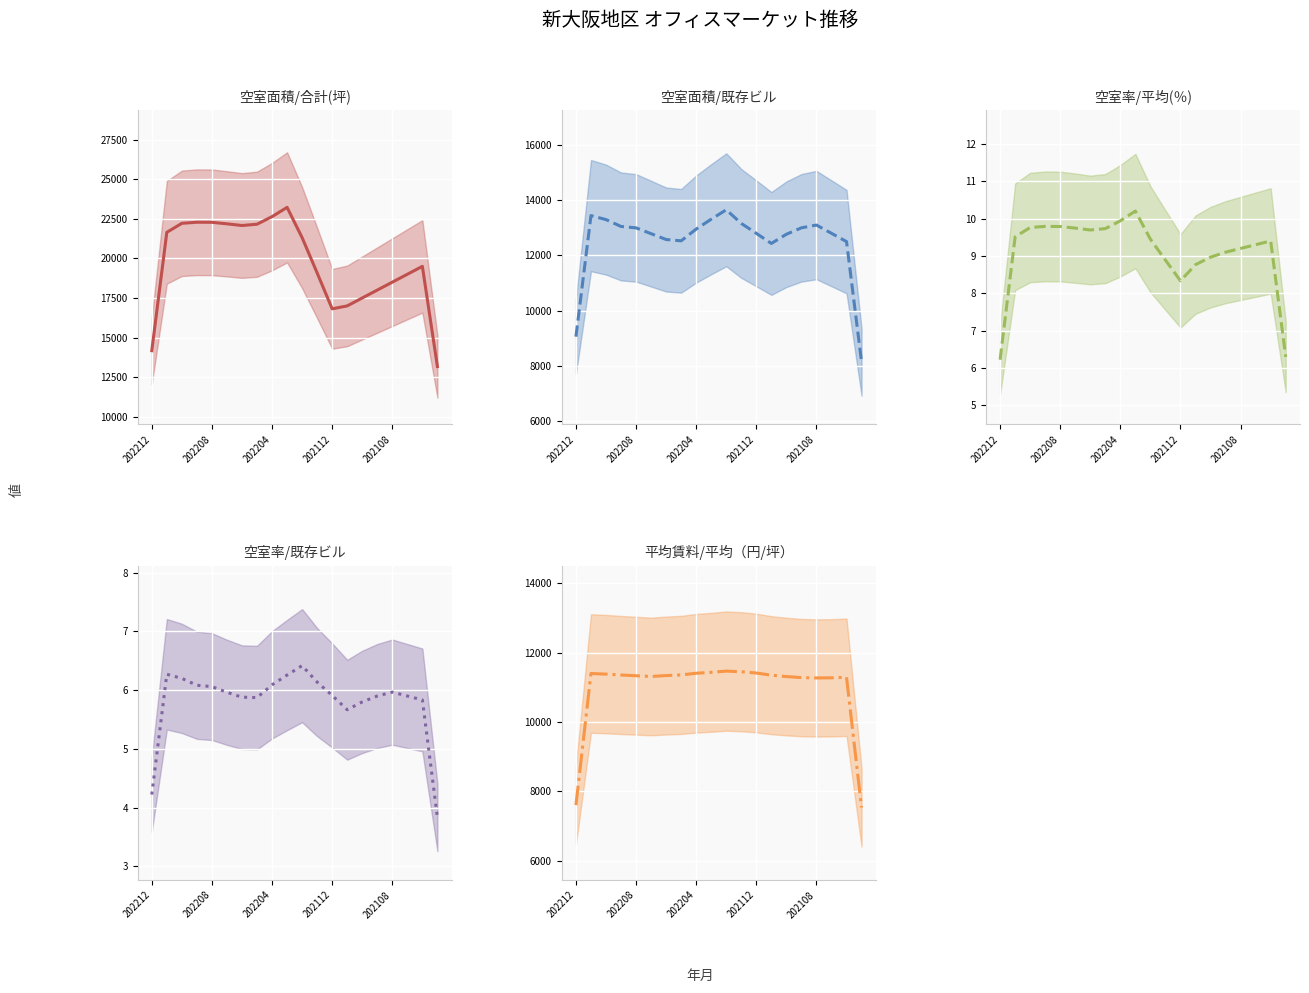

True or false: 空室率/平均(％) and 空室面積/既存ビル intersect in this chart.

False